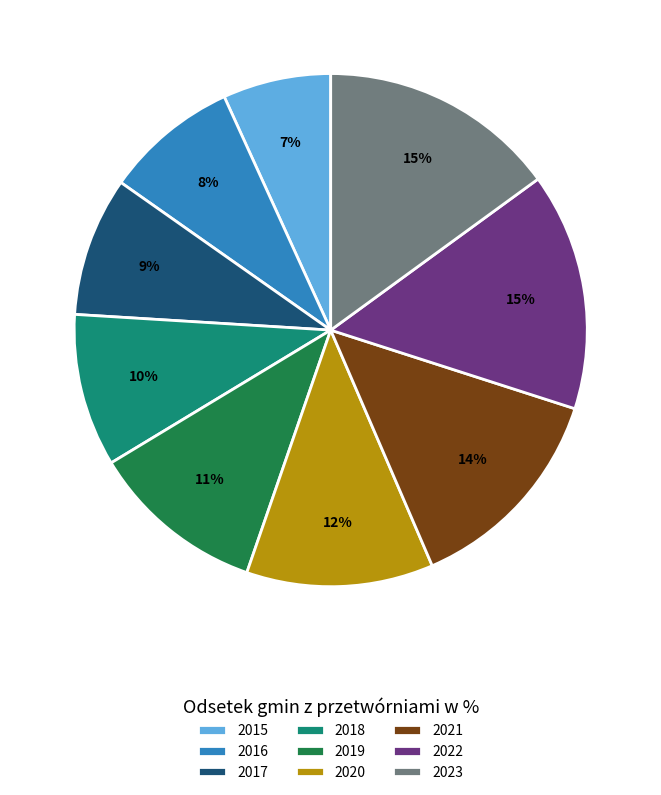

Do 2017 and 2019 together represent more than half of the pie?

No